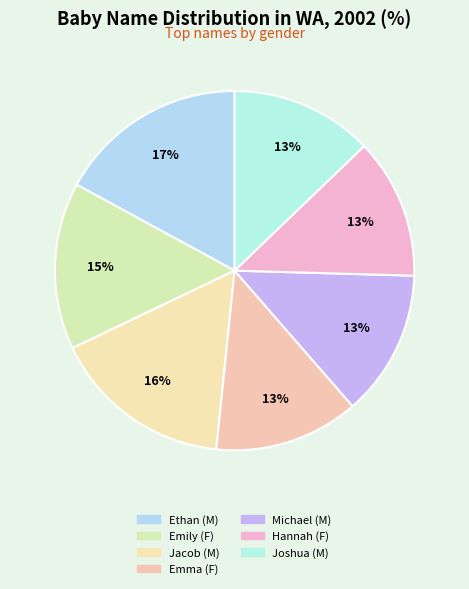

What is the smallest slice in the pie chart?

Hannah (F)